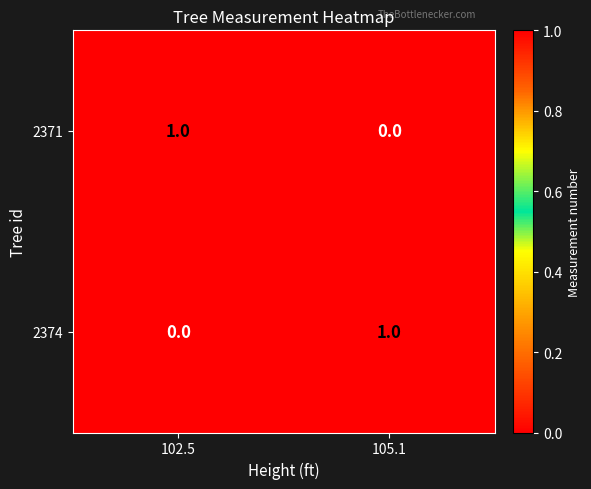

Reading left to right, list all the values displayed in this chart.

2371: 102.5=1	105.1=0
2374: 102.5=0	105.1=1